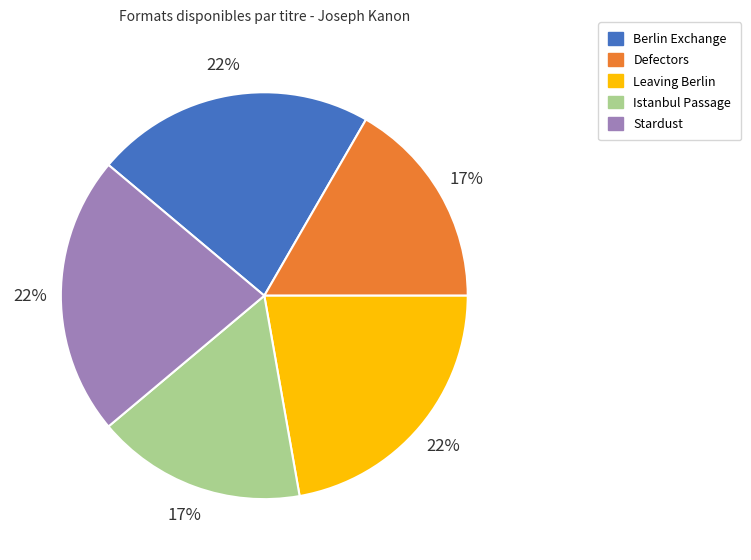

Do Defectors and Stardust together represent more than half of the pie?

No